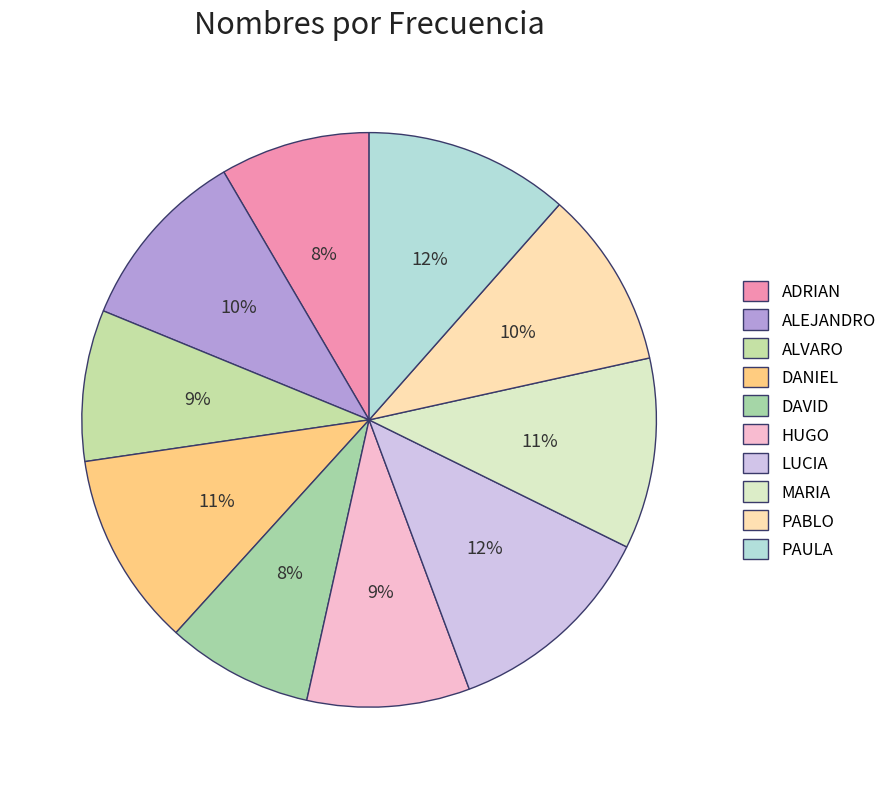

Is it true that DANIEL is 11% of the pie?

True